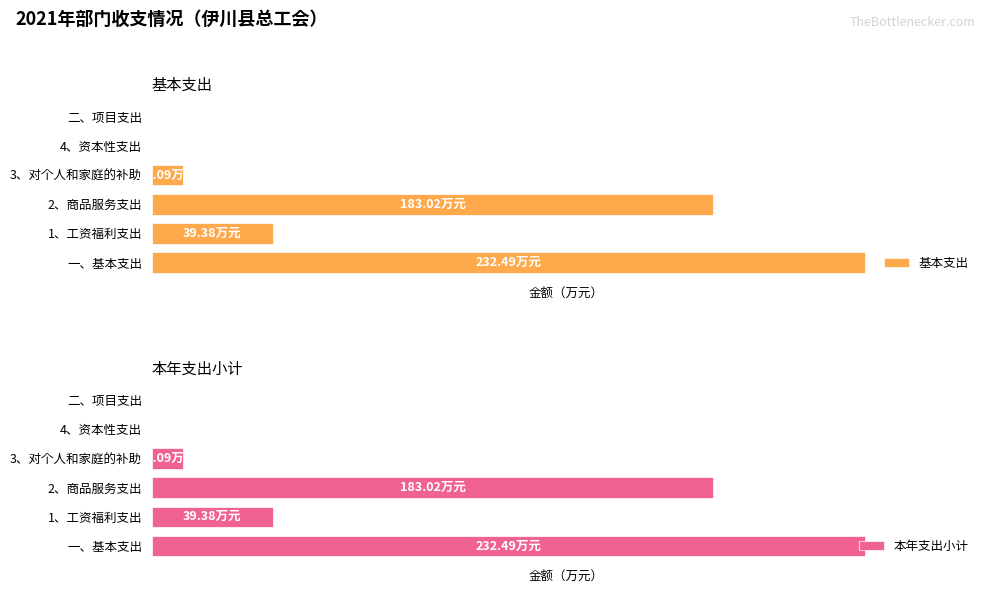

Is it true that 基本支出 equals 39.4 at 1、工资福利支出?

True